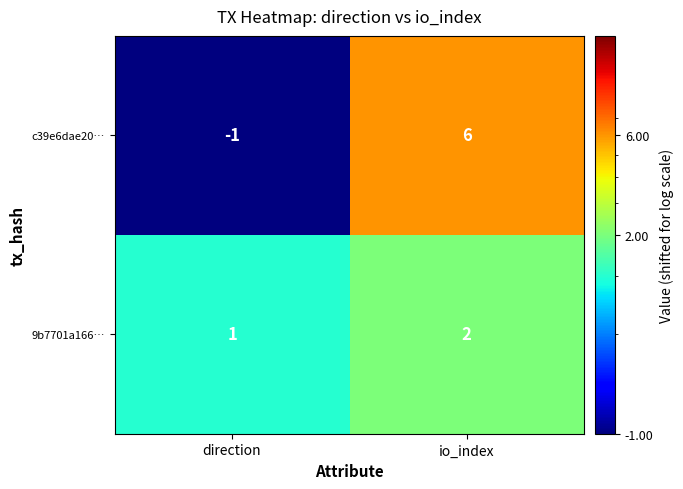

The c39e6dae20… series shows 8 at io_index. True or false?

False